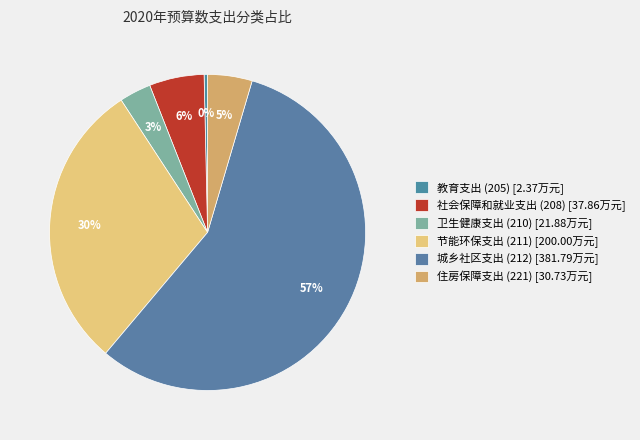

Count the number of slices in the pie.

6